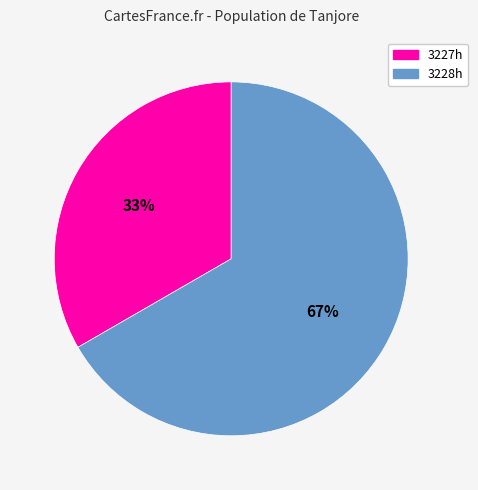

The 3228h slice represents 67% of the pie. True or false?

True